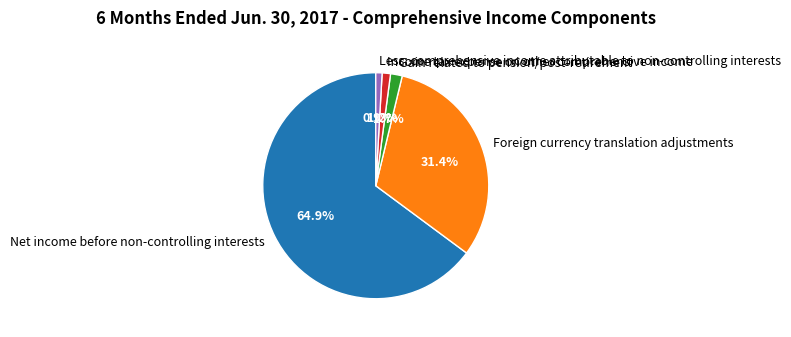

Is there a majority slice in this chart?

Yes